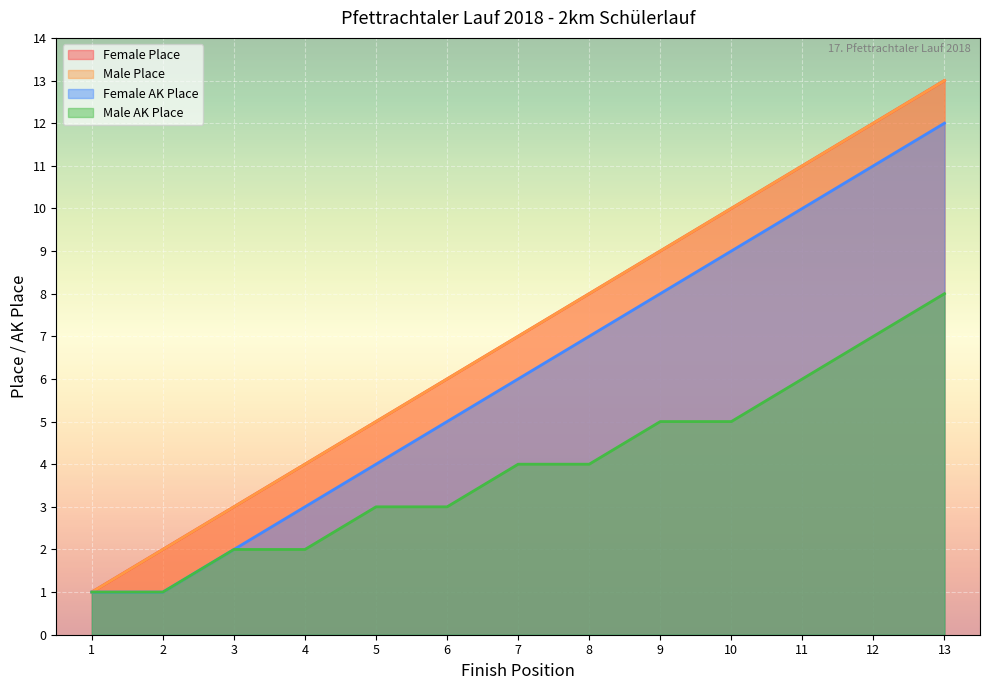

Where is Male AK Place nearest to the value 4?

7